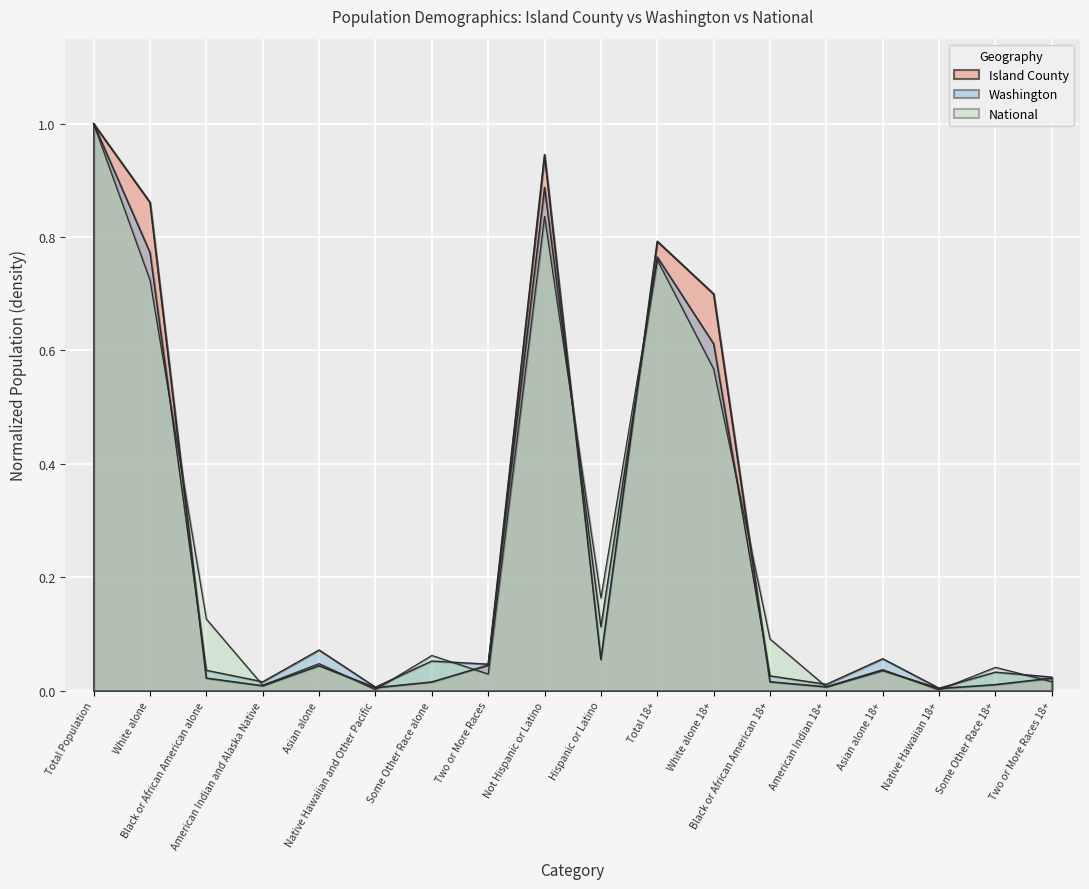

Which series has the largest range (max minus min)?

National